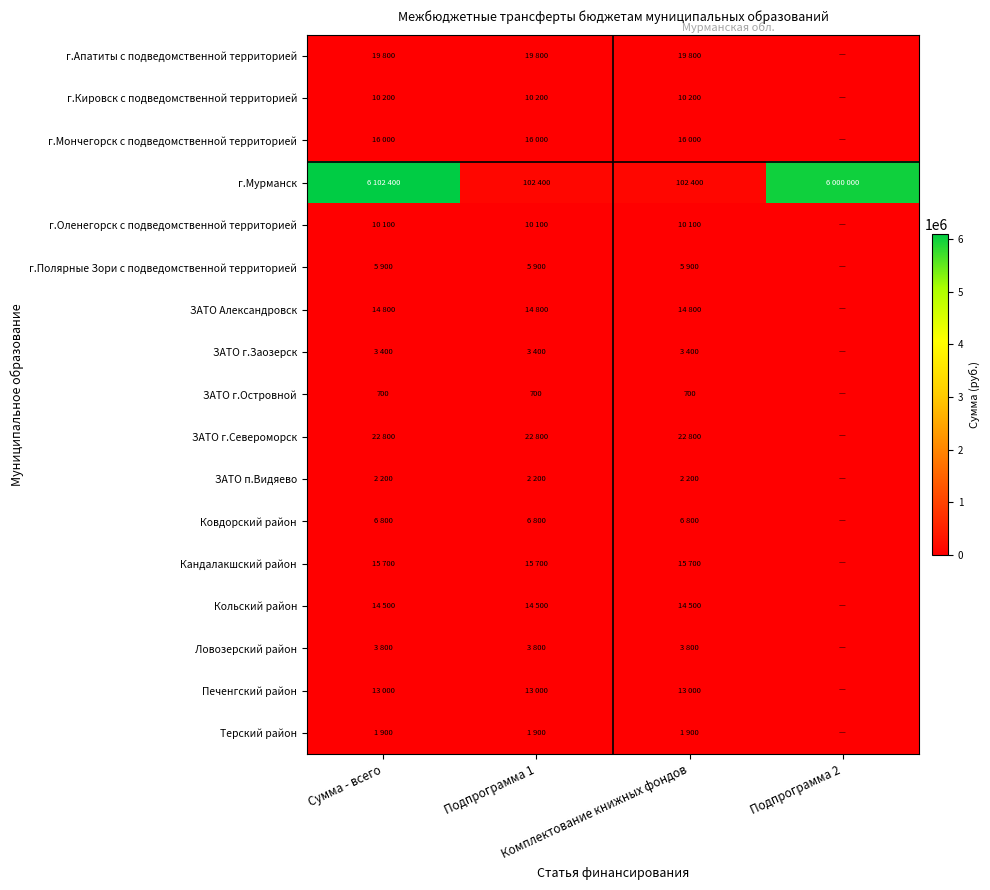

At which category is the sum across all series the highest?

Сумма - всего